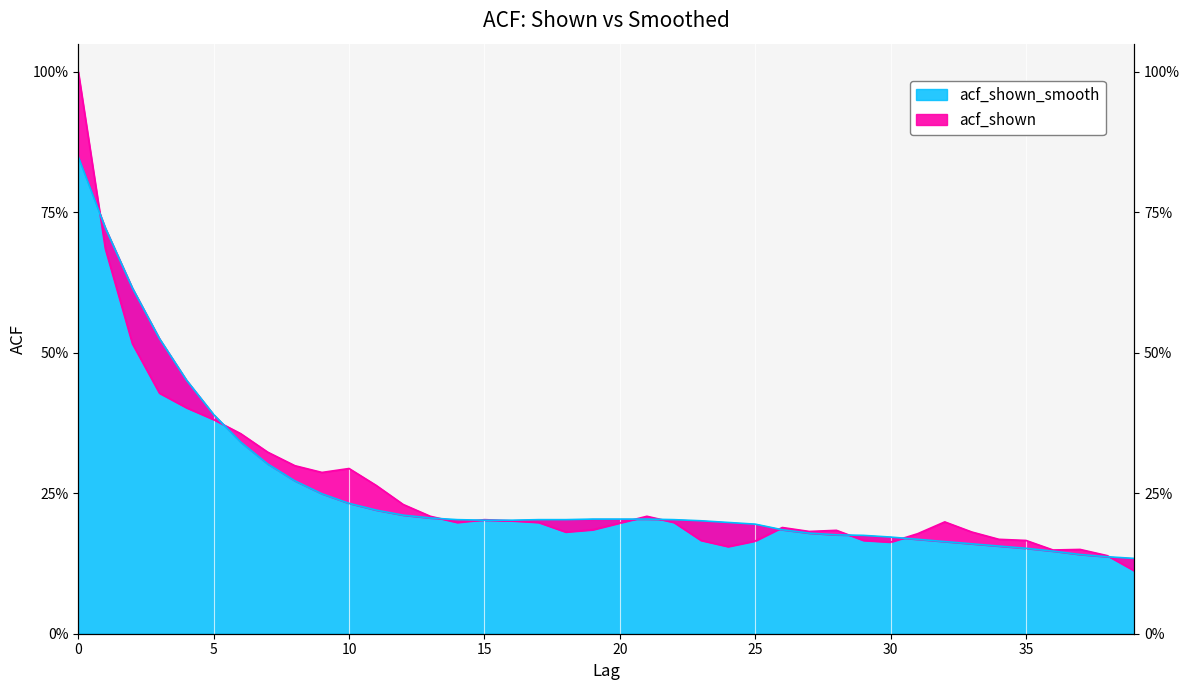

Count the acf_shown_smooth values in the range 0 to 1.

40